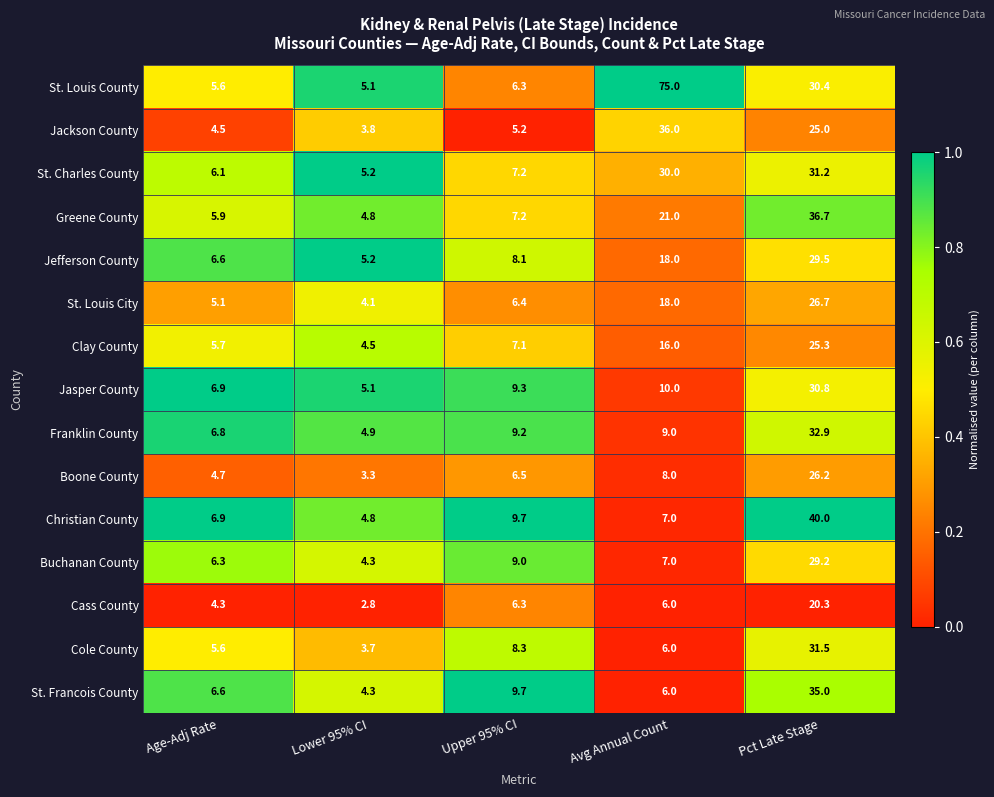

Is it true that Jefferson County equals 11.1 at Upper 95% CI?

False